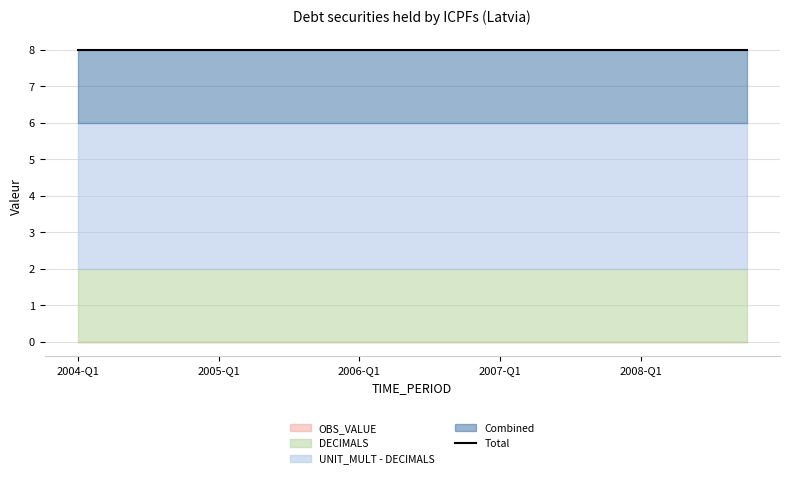

True or false: DECIMALS and OBS_VALUE cross at least once.

False